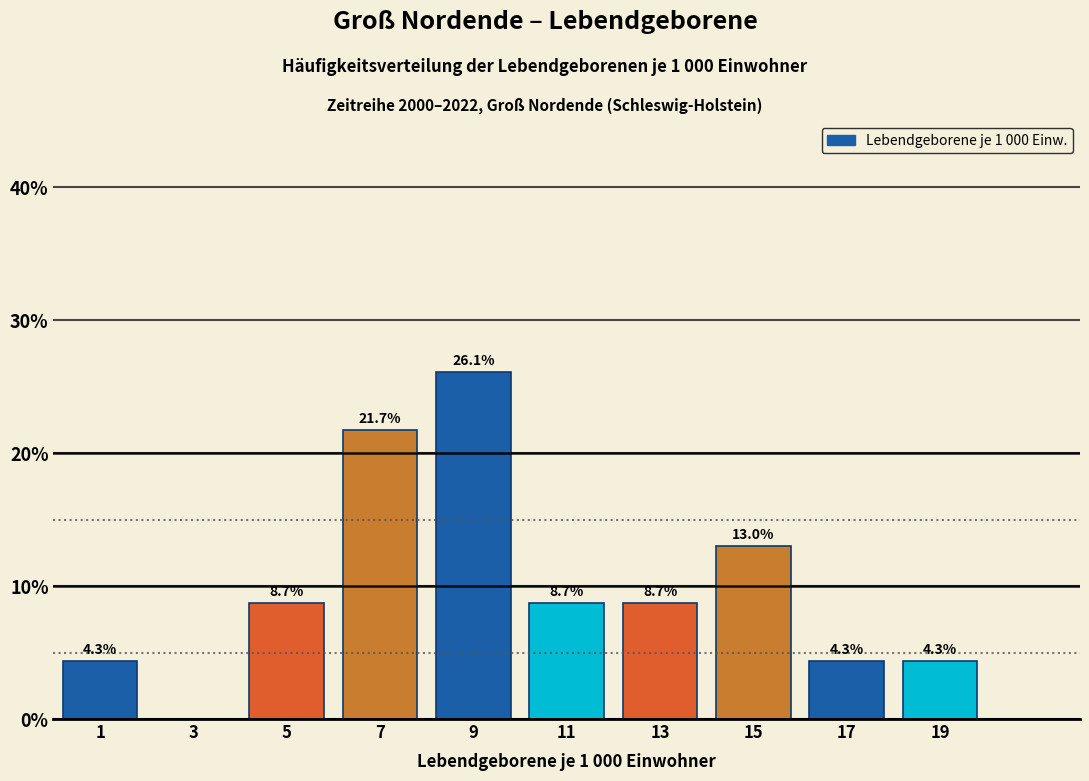

Which range on the x-axis has the tallest bar?

8 to 10